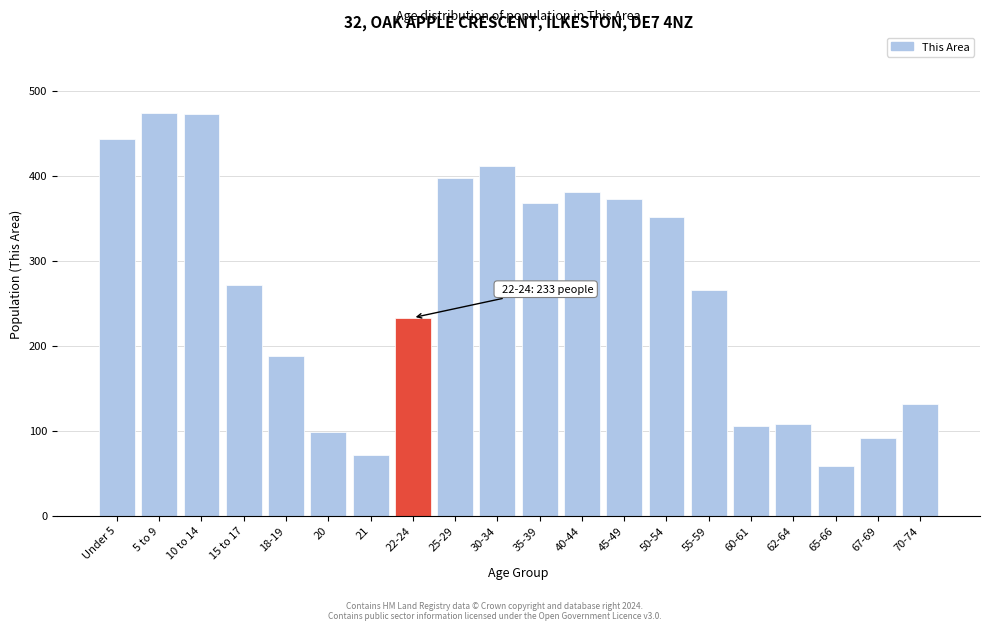

What is the minimum value shown in the chart?

58